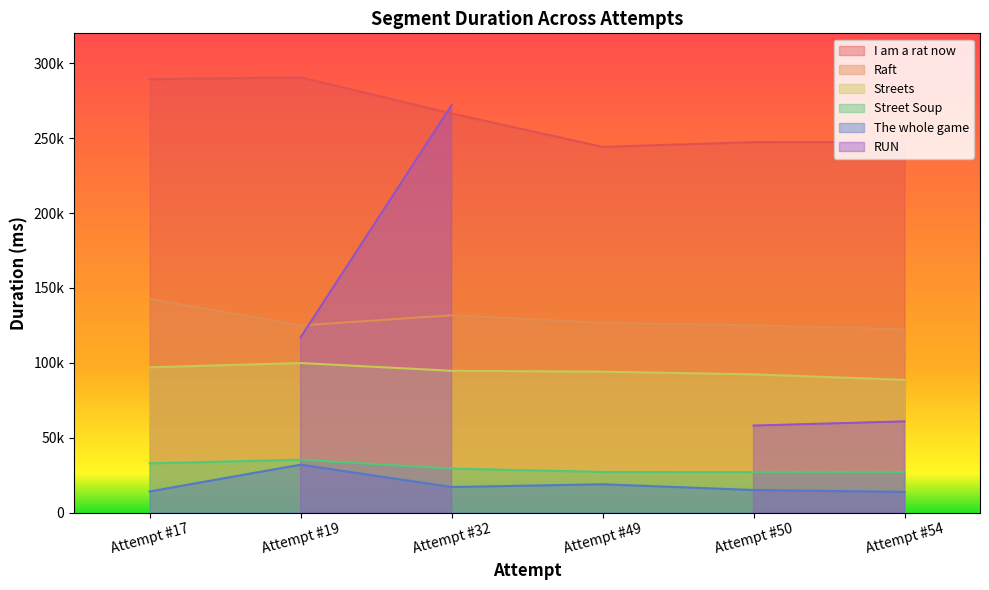

Between Attempt #50 and Attempt #54, which is larger?

Attempt #54